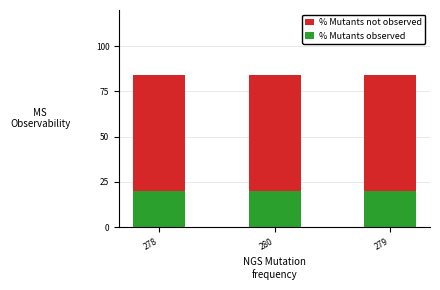

What is the total value across all series at 280?

84